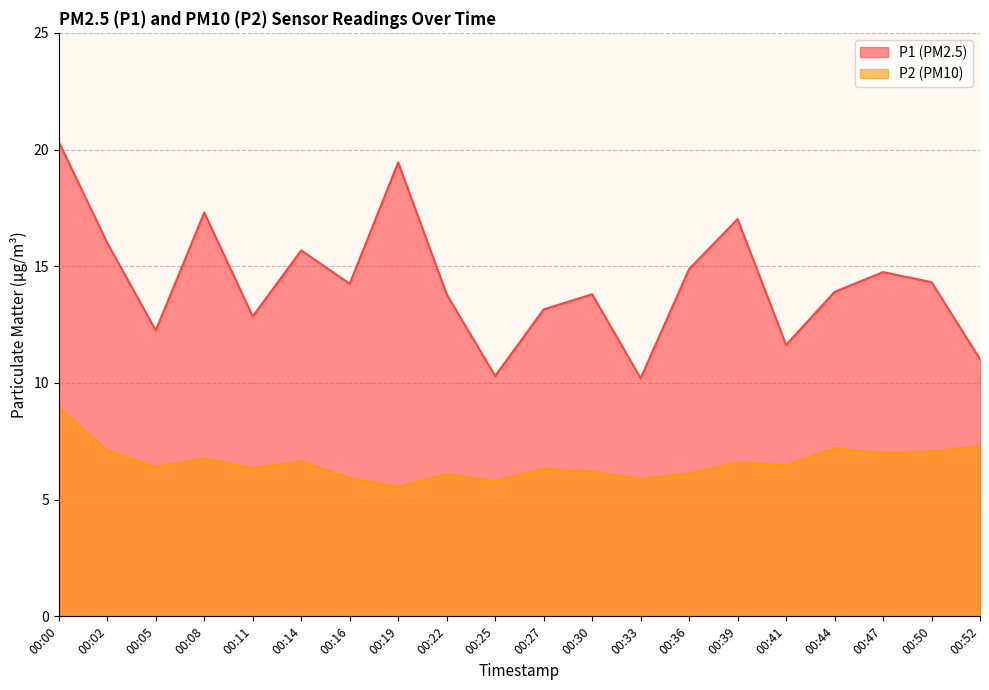

Reading right to left, what are all the values shown in this chart?

P1: 00:52=11.0	00:50=14.3	00:47=14.8	00:44=13.9	00:41=11.6	00:39=17.0	00:36=14.9	00:33=10.2	00:30=13.8	00:27=13.2	00:25=10.3	00:22=13.8	00:19=19.4	00:16=14.2	00:14=15.7	00:11=12.8	00:08=17.3	00:05=12.2	00:02=16.0	00:00=20.3
P2: 00:52=7.3	00:50=7.1	00:47=7.0	00:44=7.2	00:41=6.5	00:39=6.6	00:36=6.1	00:33=5.9	00:30=6.2	00:27=6.3	00:25=5.8	00:22=6.1	00:19=5.5	00:16=5.9	00:14=6.7	00:11=6.3	00:08=6.8	00:05=6.4	00:02=7.1	00:00=8.9